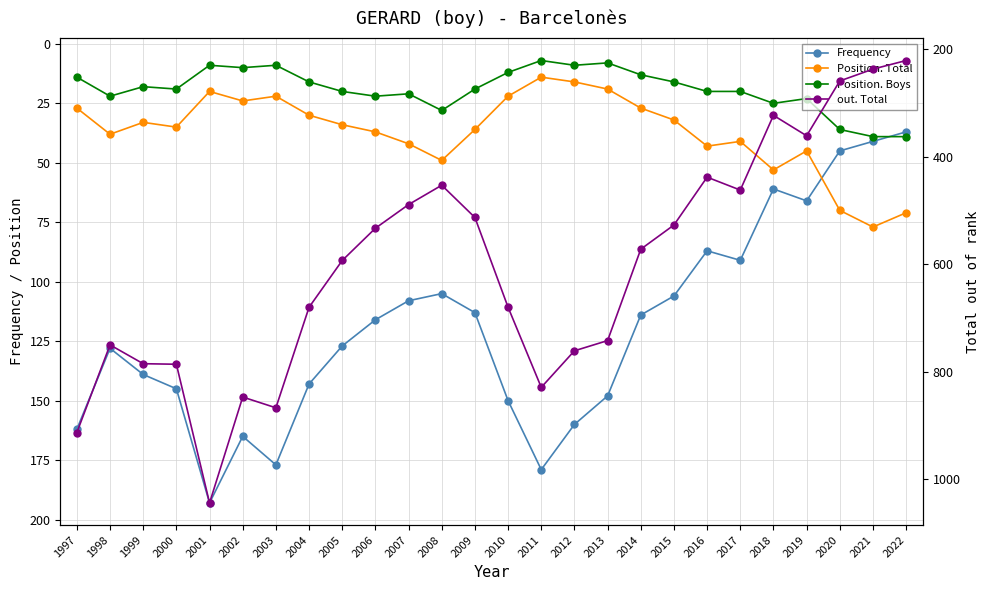

In Position. Boys, how many points are lower than both neighbors (excluding endpoints)?

7